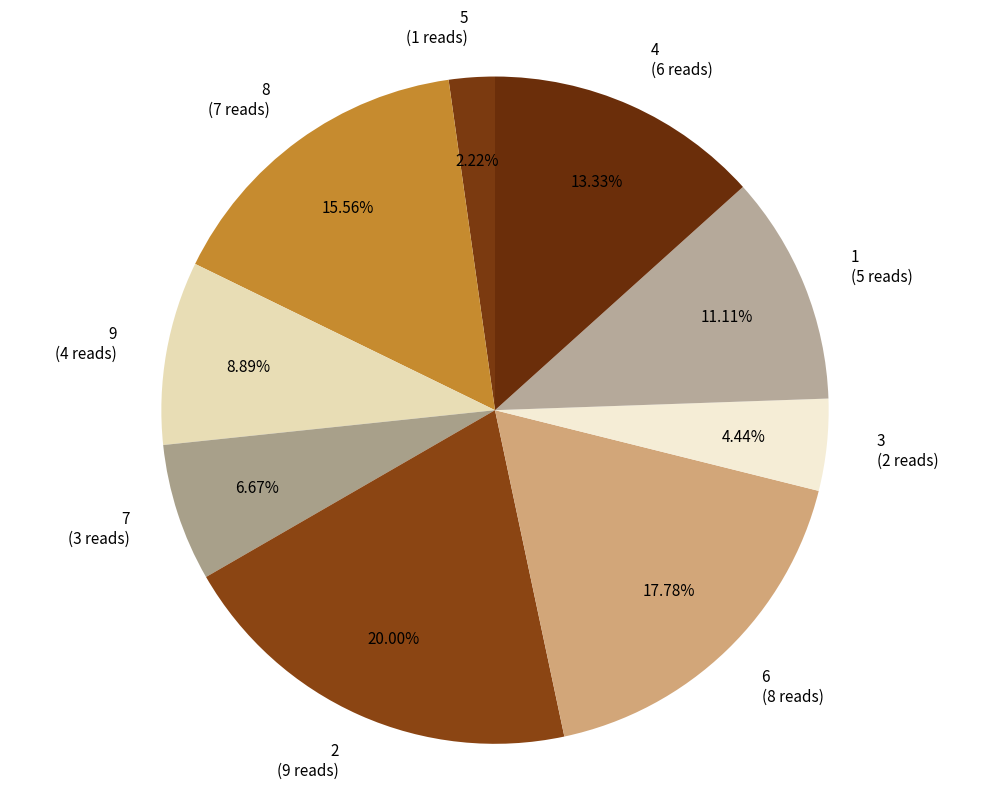

Does 3 (2 reads) represent more than half of the total?

No